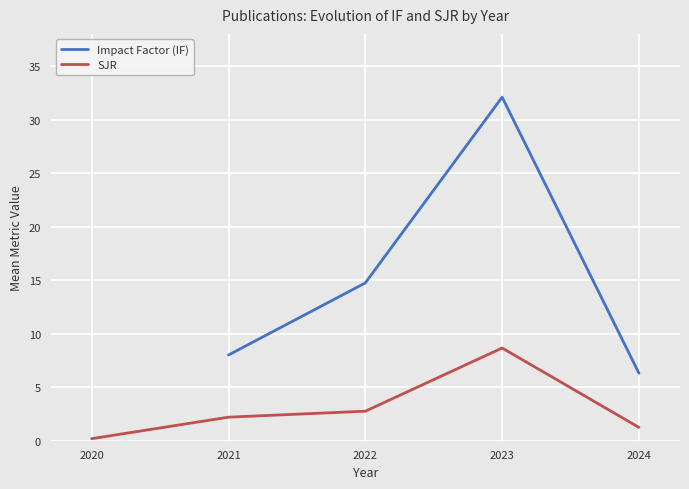

What is the highest value of the SJR series?

8.7